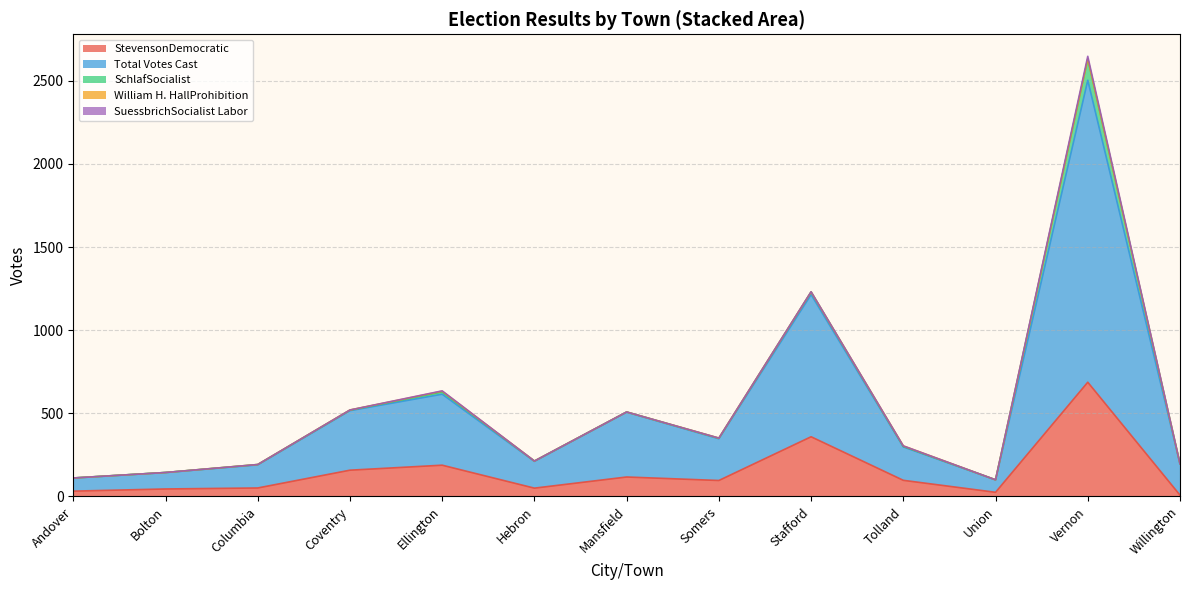

At which category is the sum across all series the highest?

Vernon